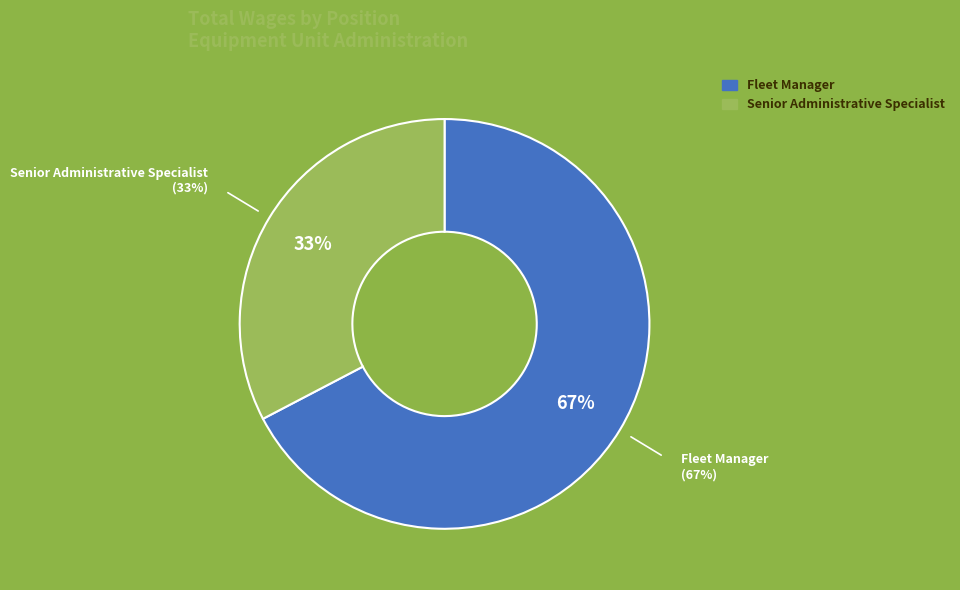

To the nearest percent, what is the average slice percentage?

50%